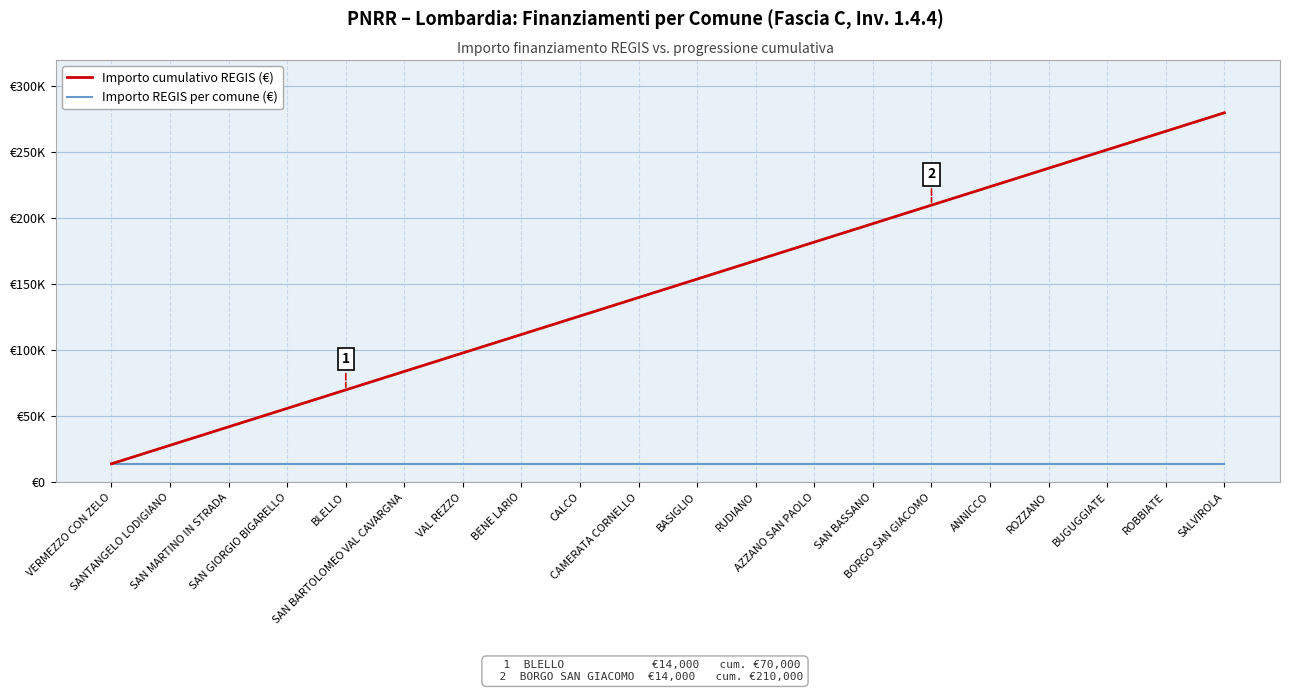

Does the chart have visible grid lines?

Yes